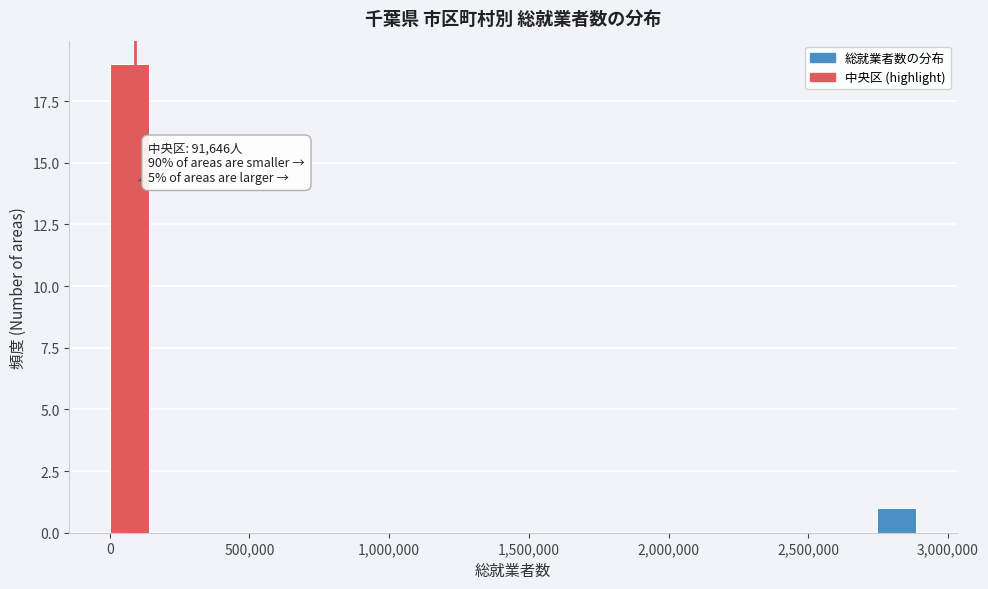

Around what value on the x-axis is the tallest bar? Give the approximate position of its centre, as read against the axis.

50000